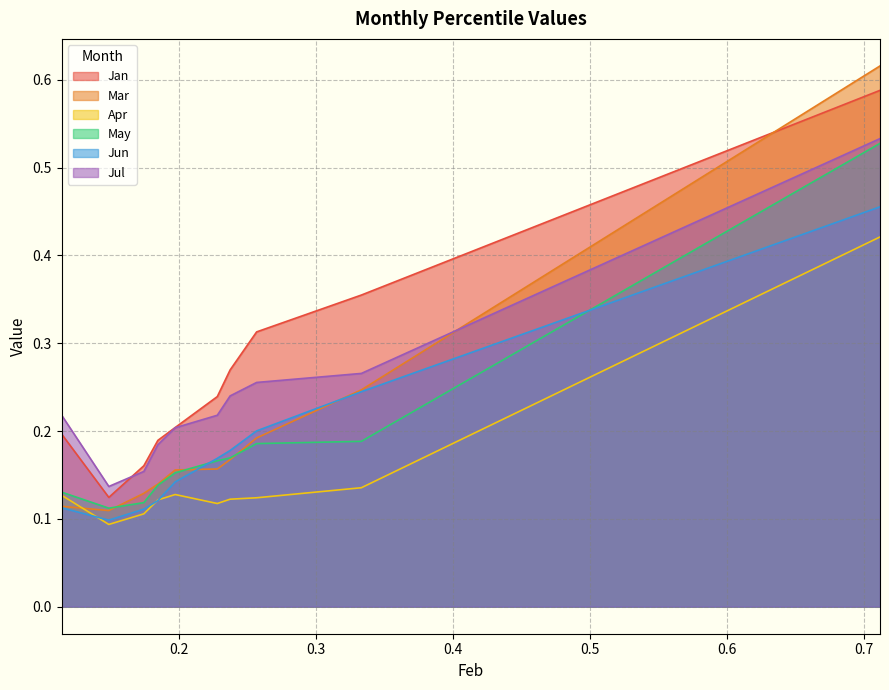

True or false: Jul and Apr cross at least once.

False